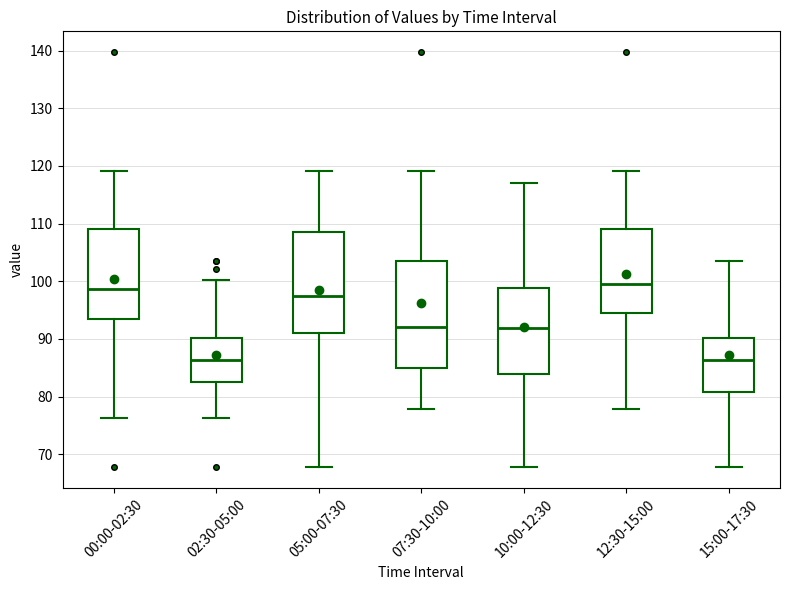

Reading left to right, transcribe this box plot: for each box, give where its median line is, the range the box spans, and where its two whiskers end, as read against the y-axis. The values are not printed on the chart, so give them approximately, as read against the axis.

00:00-02:30: median 99, box 93 to 109, whiskers 76 to 119
02:30-05:00: median 86, box 82 to 90, whiskers 76 to 100
05:00-07:30: median 98, box 91 to 109, whiskers 68 to 119
07:30-10:00: median 92, box 85 to 104, whiskers 78 to 119
10:00-12:30: median 92, box 84 to 99, whiskers 68 to 117
12:30-15:00: median 100, box 94 to 109, whiskers 78 to 119
15:00-17:30: median 86, box 81 to 90, whiskers 68 to 104